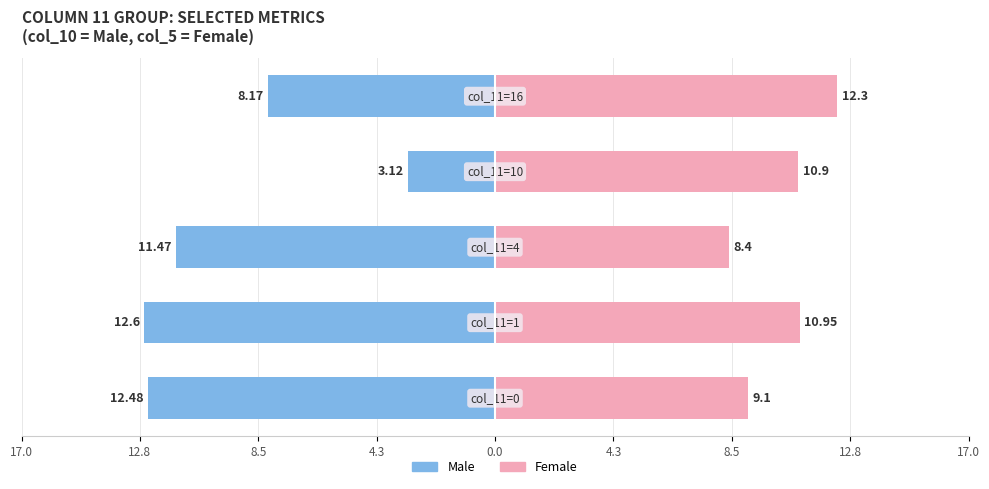

Which series has the largest total across all categories?

Female